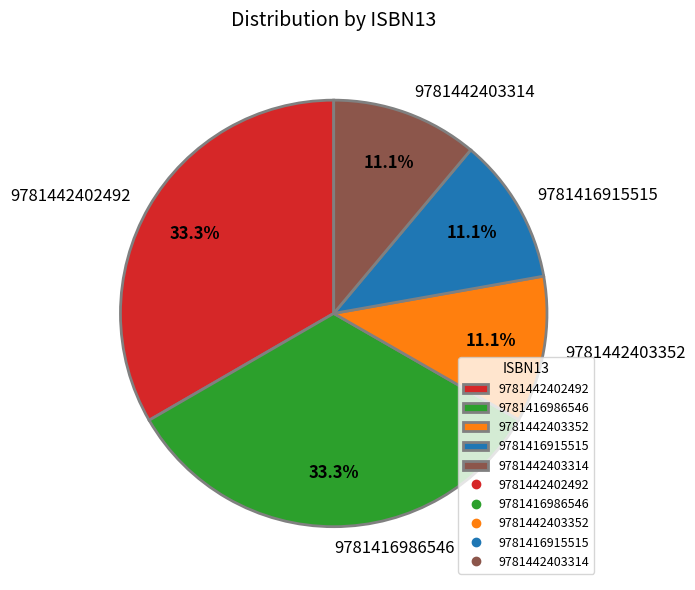

Is 9781416986546 the majority of the pie?

No